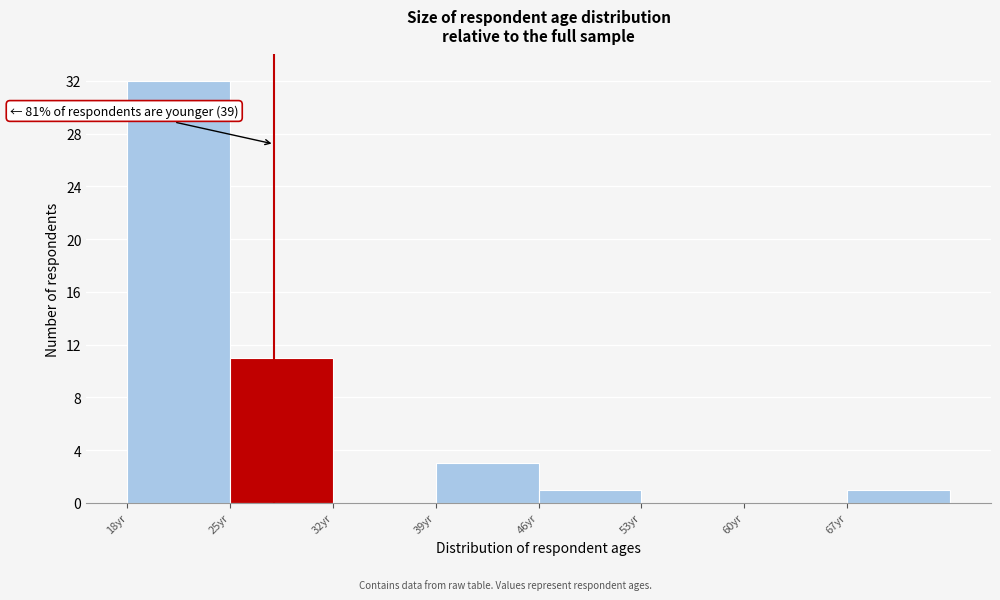

Over which range of the x-axis is the bar tallest?

18 to 25